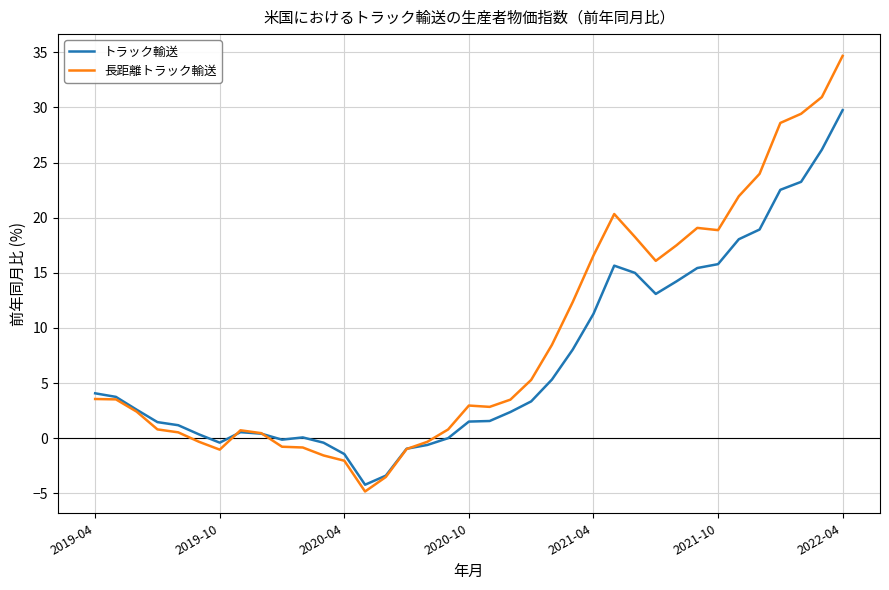

What is the average value of the トラック輸送 series?

7.1